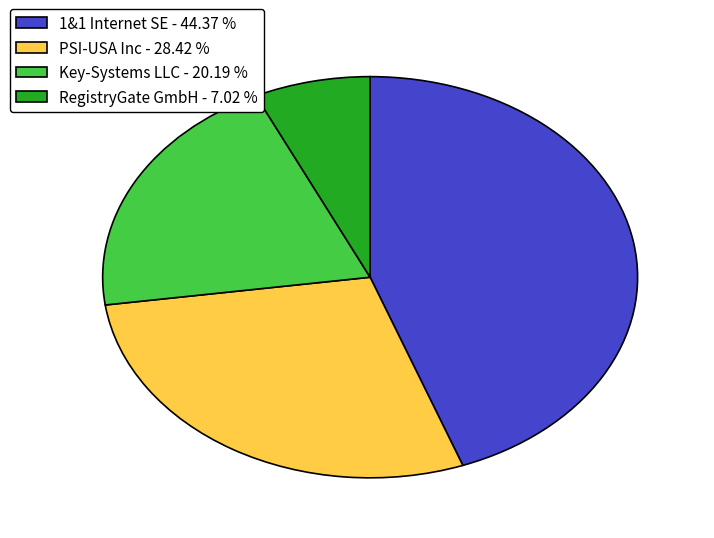

Does any single category account for the majority?

No